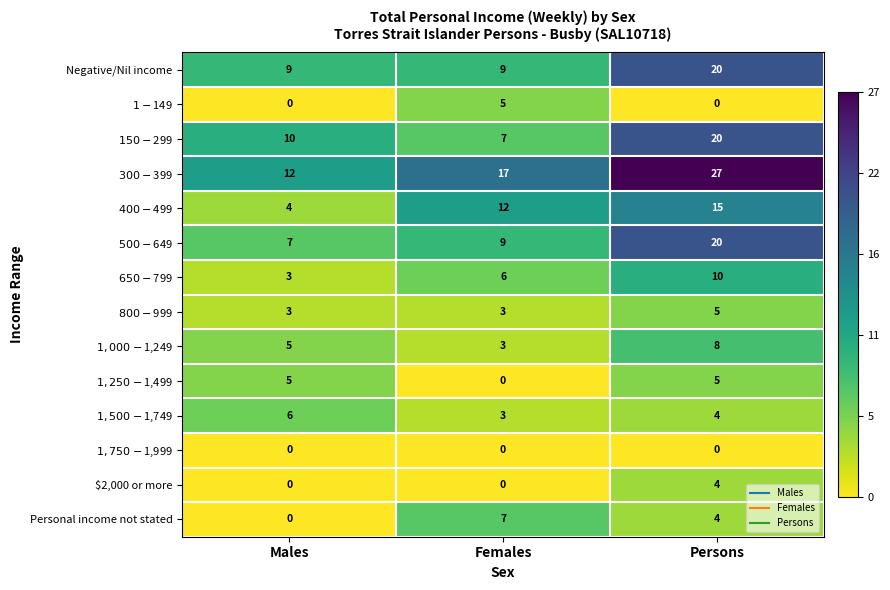

At which category does the chart reach its peak across all series?

Persons